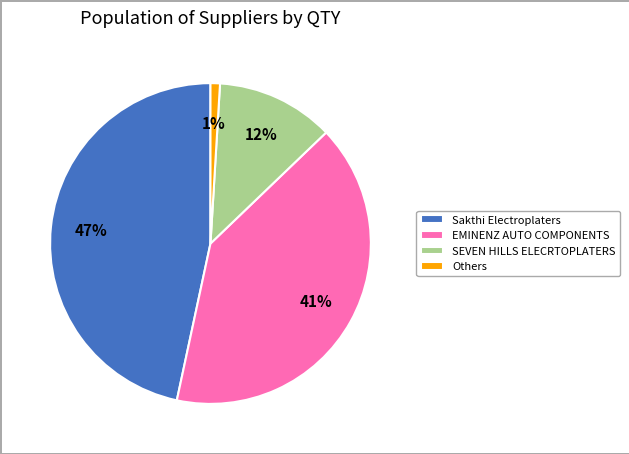

What is the largest slice in the pie chart?

Sakthi Electroplaters